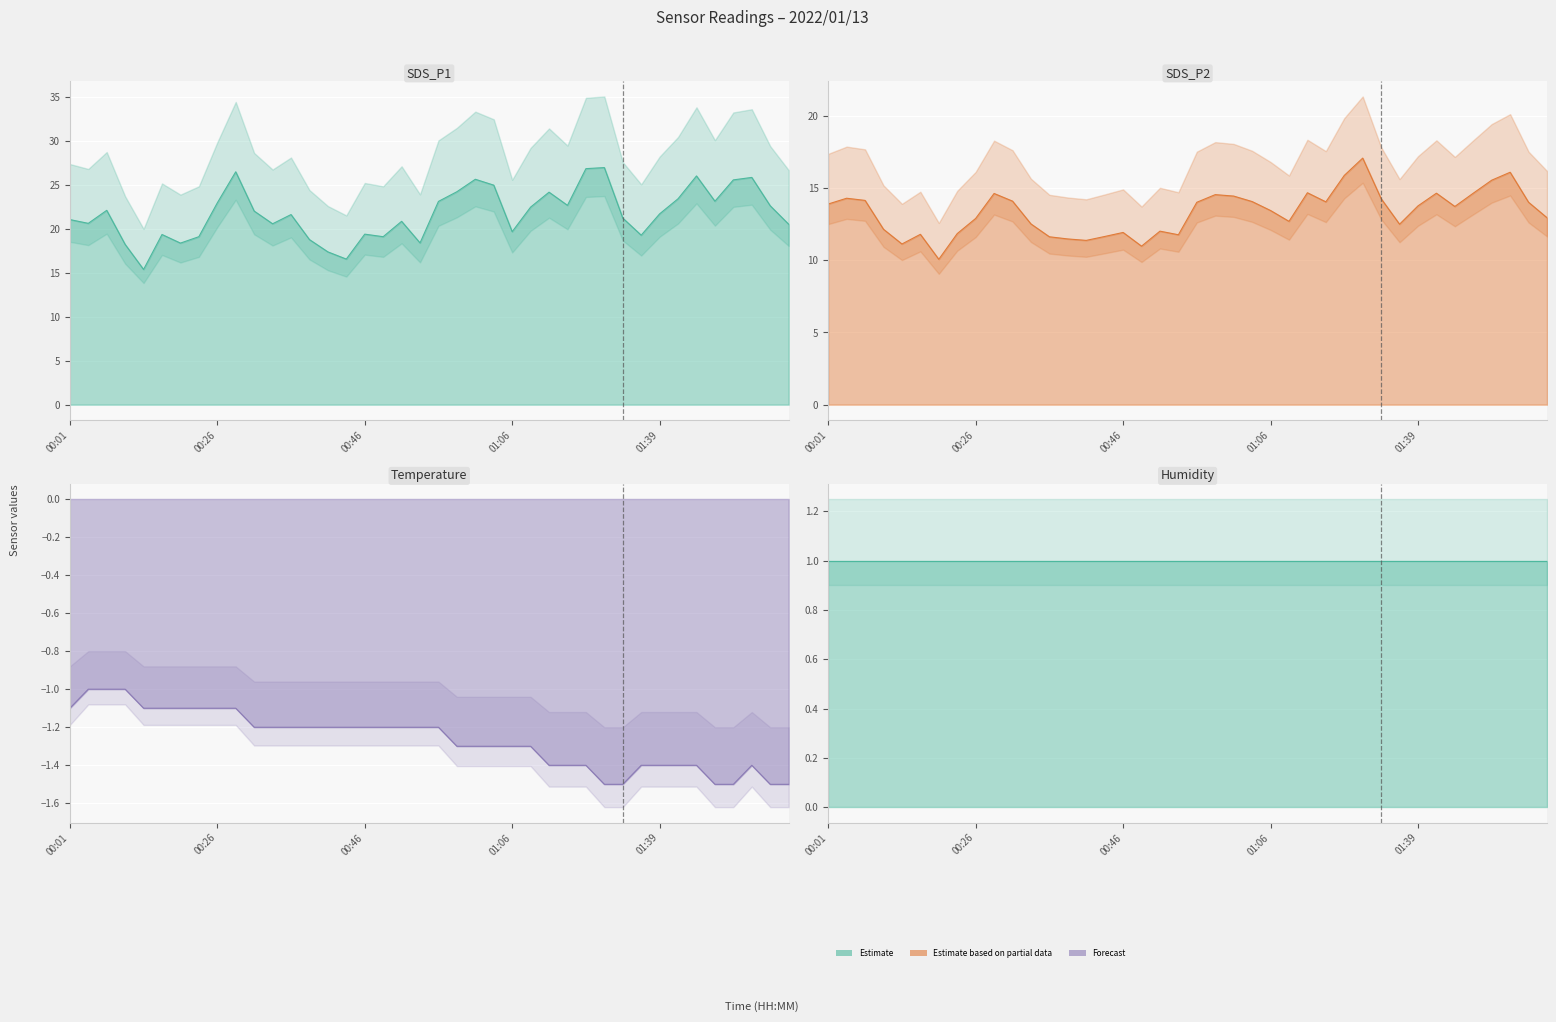

What is the label of the 9th point from the right?

01:36